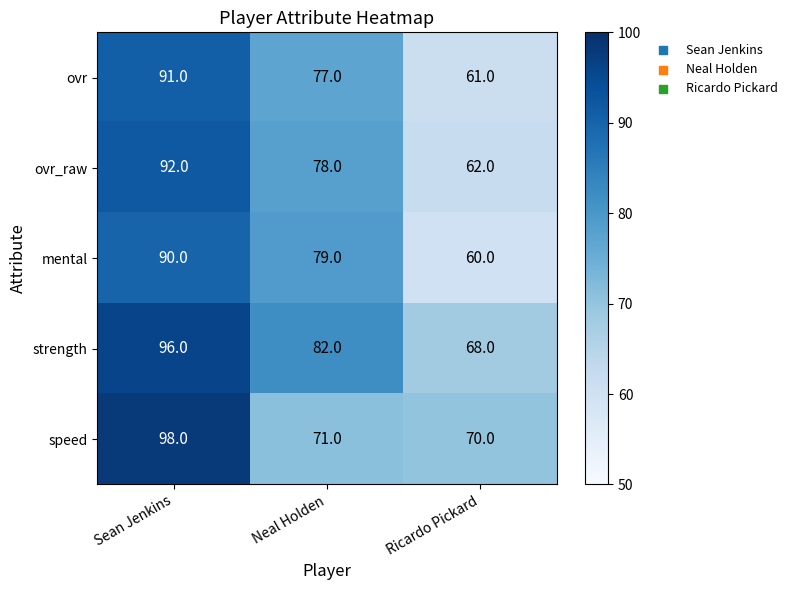

What is the highest value of the strength series?

96